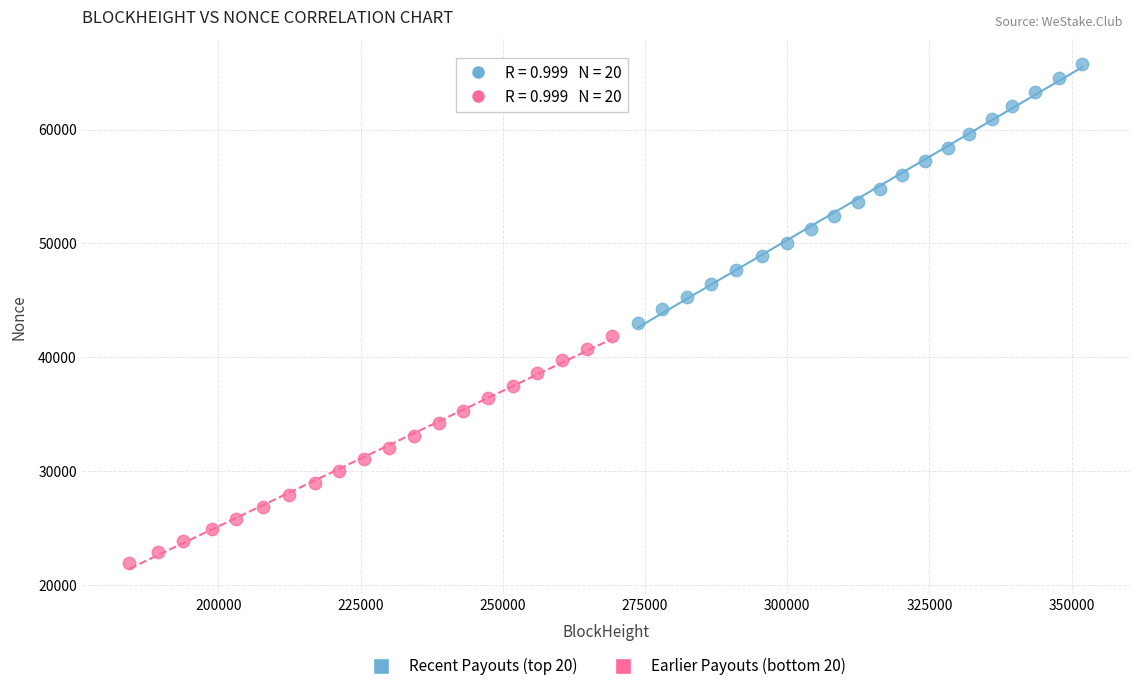

Which series has the widest spread of Y values?

Recent Payouts (top 20)